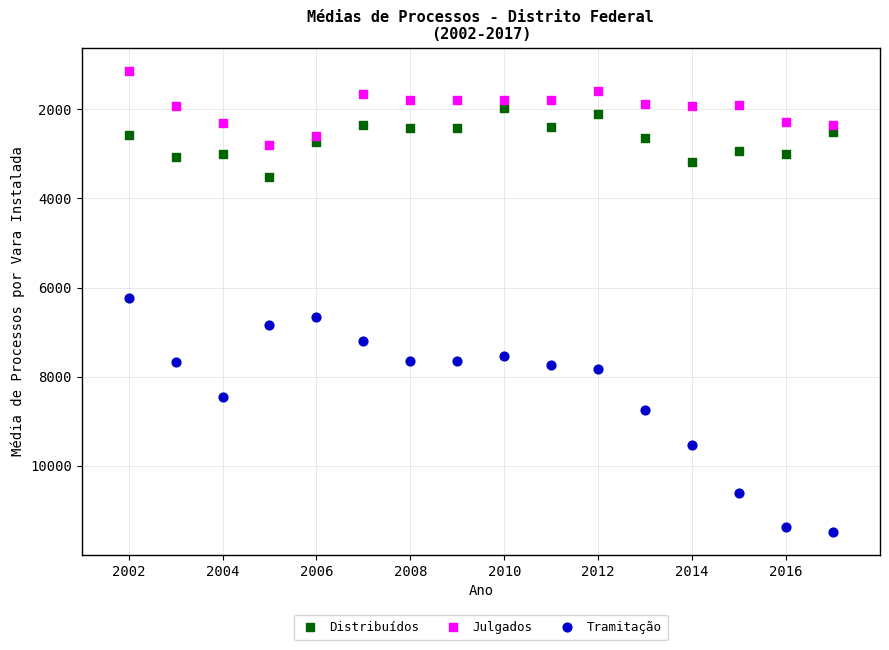

Across all data points, what is the range of X values (max minus min)?

15.0